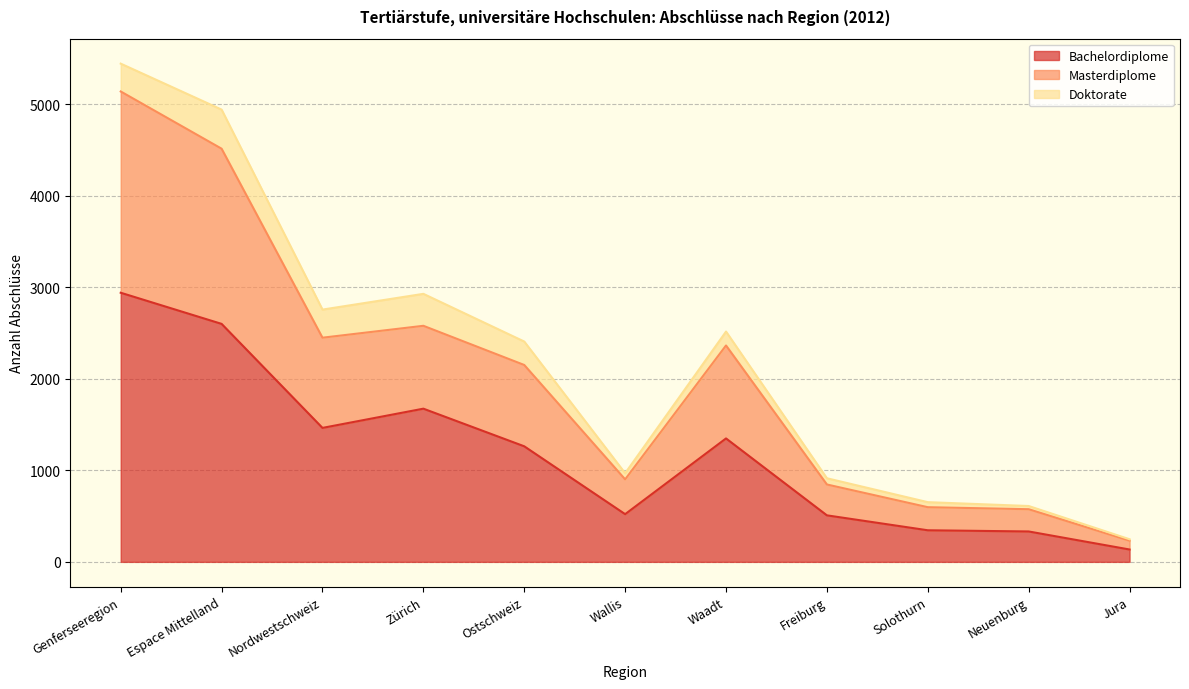

In Bachelordiplome, how many points are lower than both neighbors (excluding endpoints)?

2